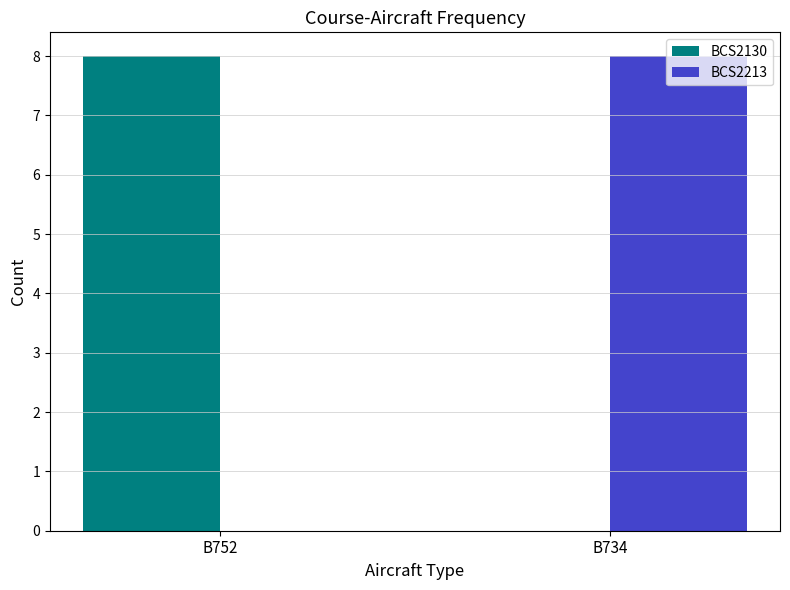

What is the total value across all series at B734?

8